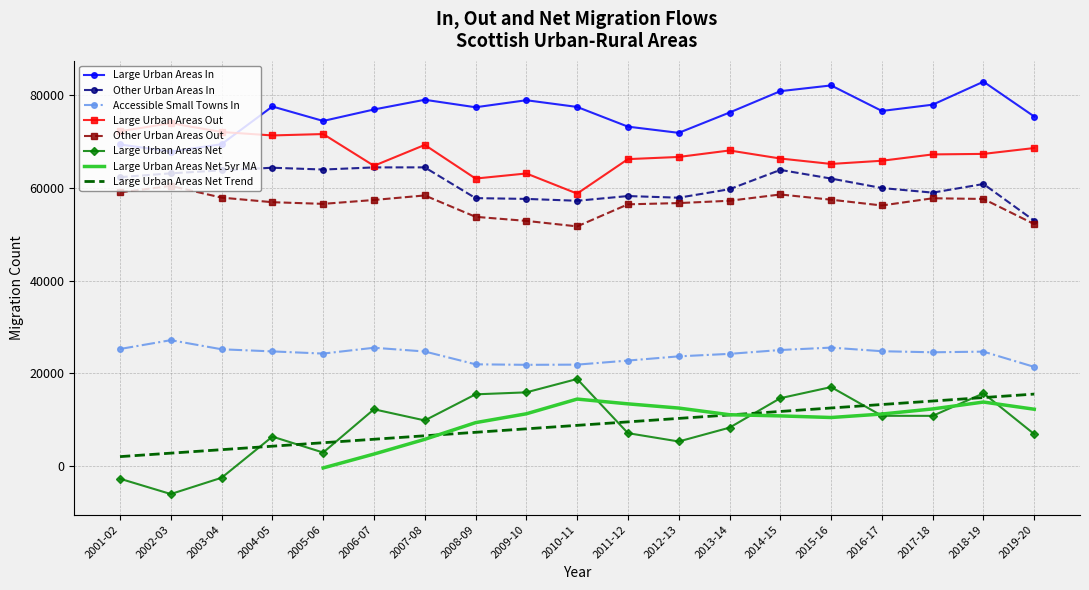

True or false: Large Urban Areas Out and Other Urban Areas Out cross at least once.

False